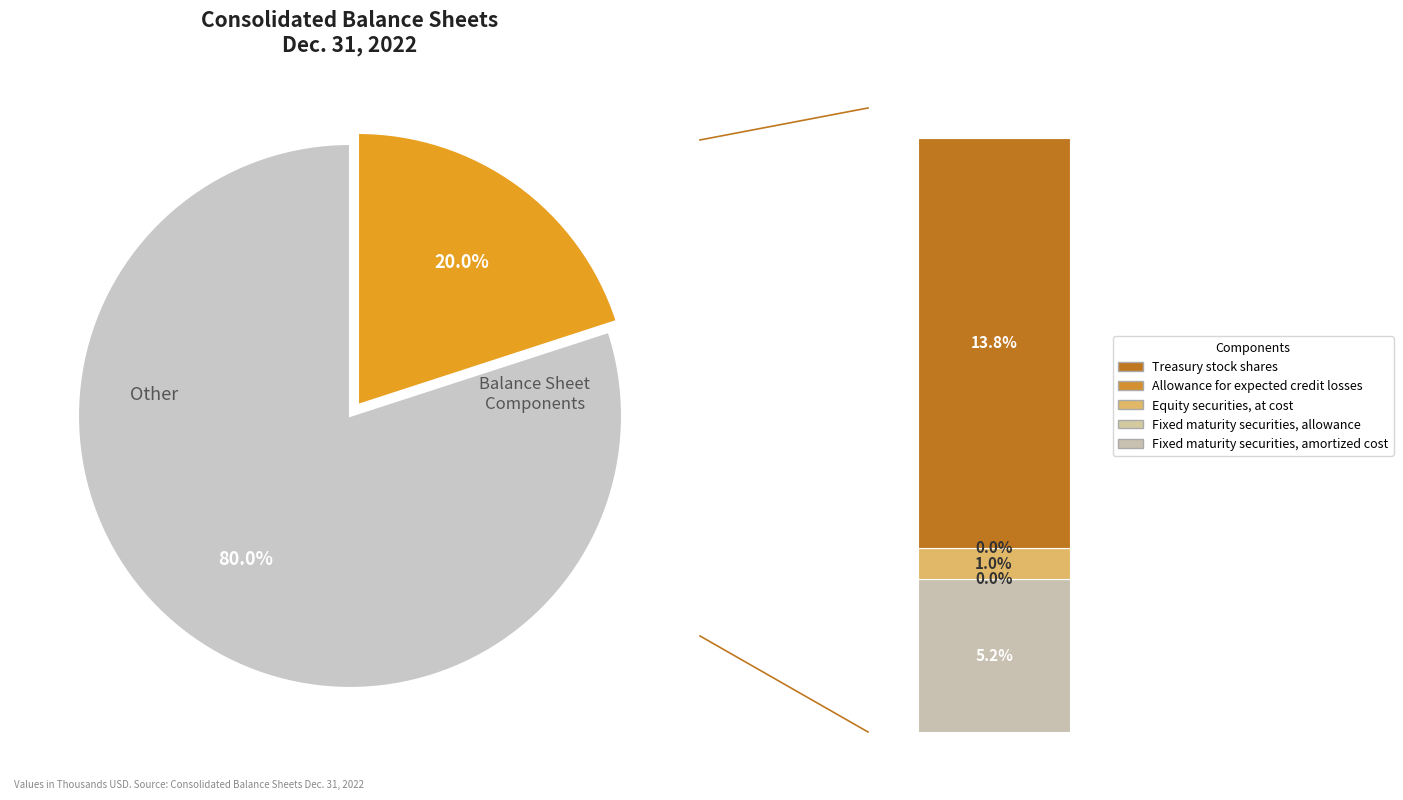

To the nearest percent, what portion does Fixed maturity securities, amortized cost represent?

5%